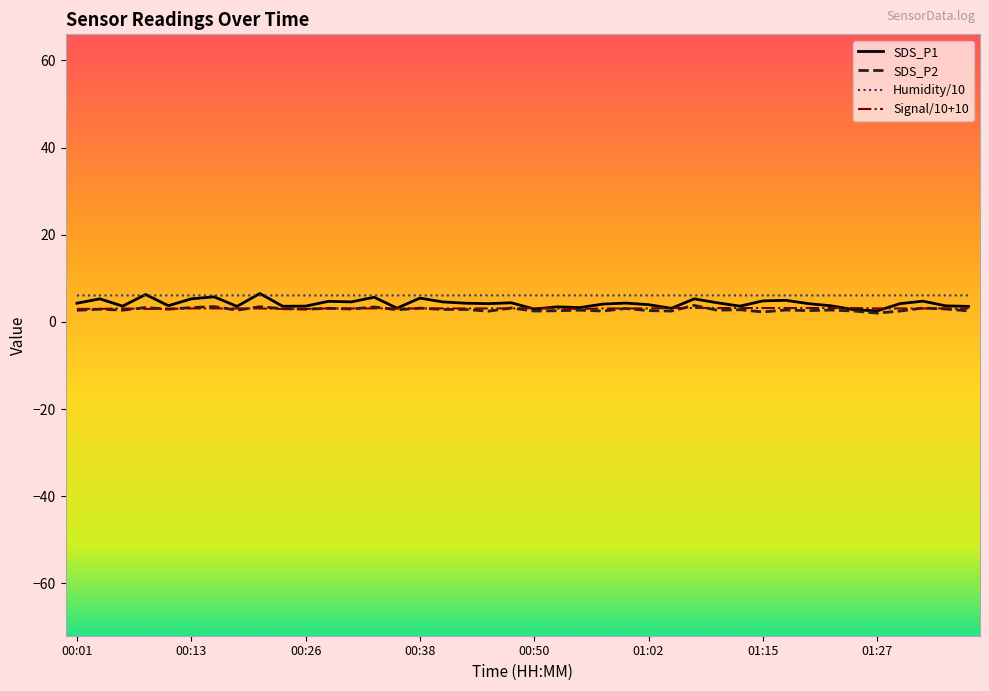

Which series has the largest range (max minus min)?

SDS_P1